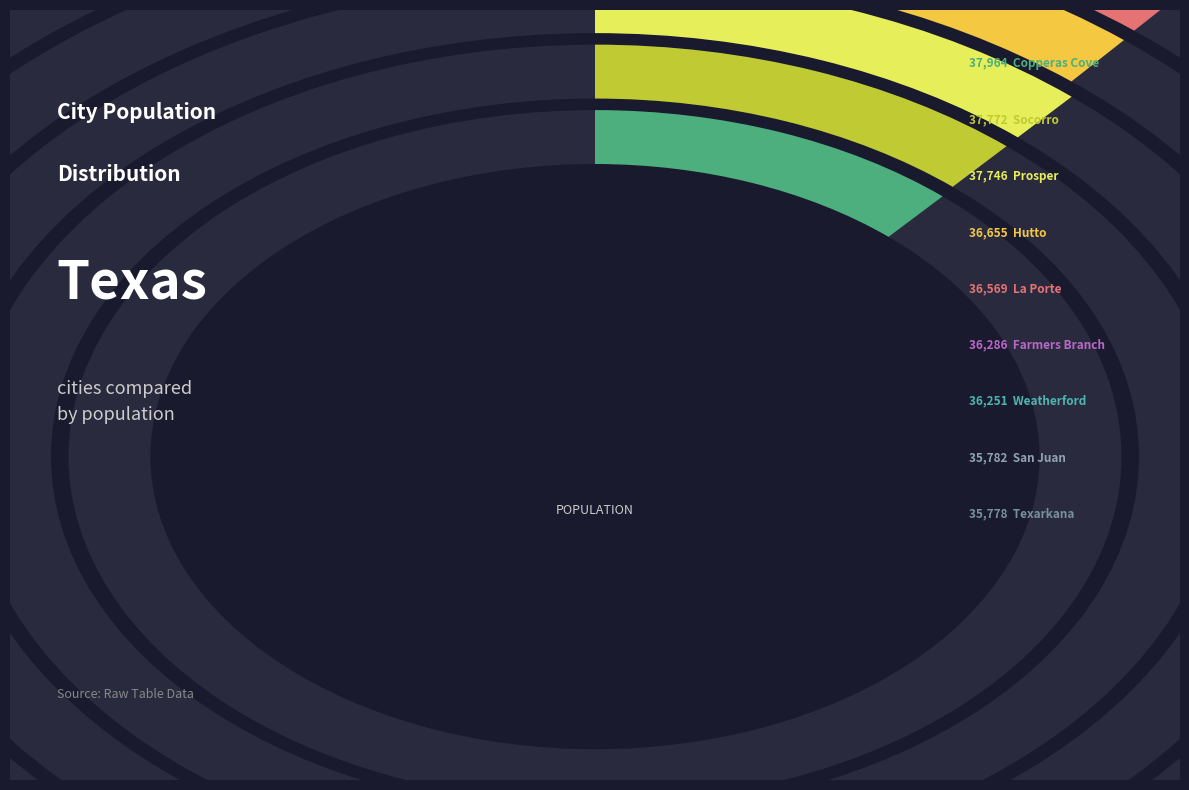

To the nearest percent, what is the average slice percentage?

11%